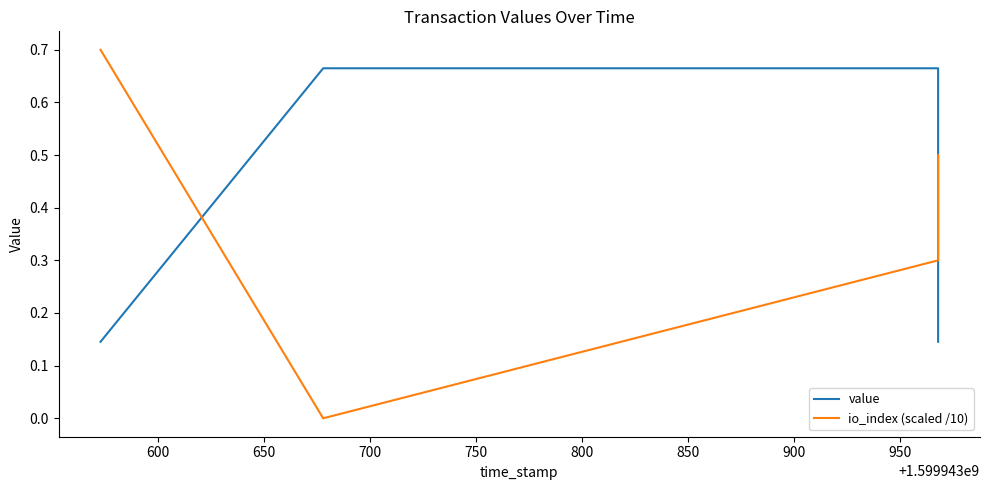

How many times do io_index (scaled /10) and value cross each other?

2